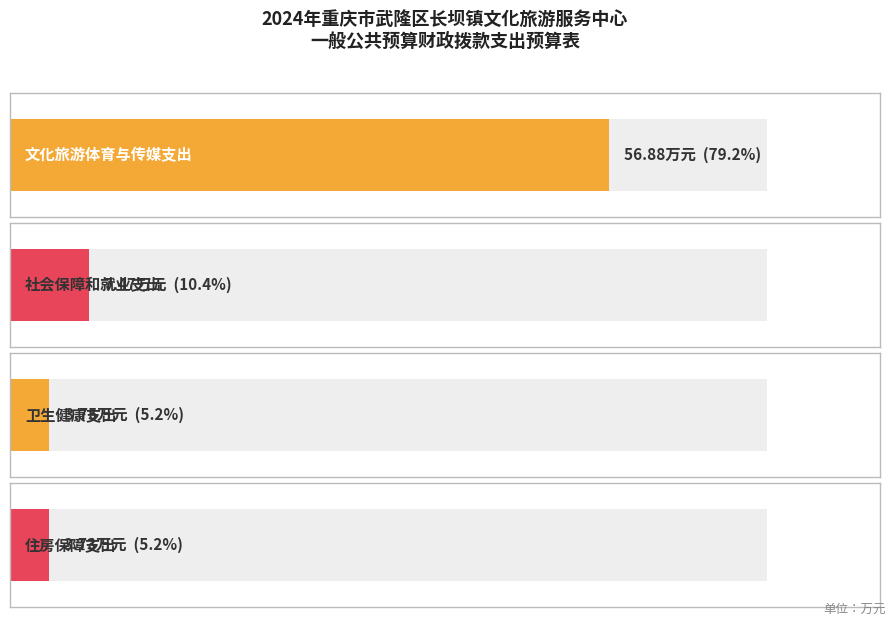

What is the maximum value shown in the chart?

56.9